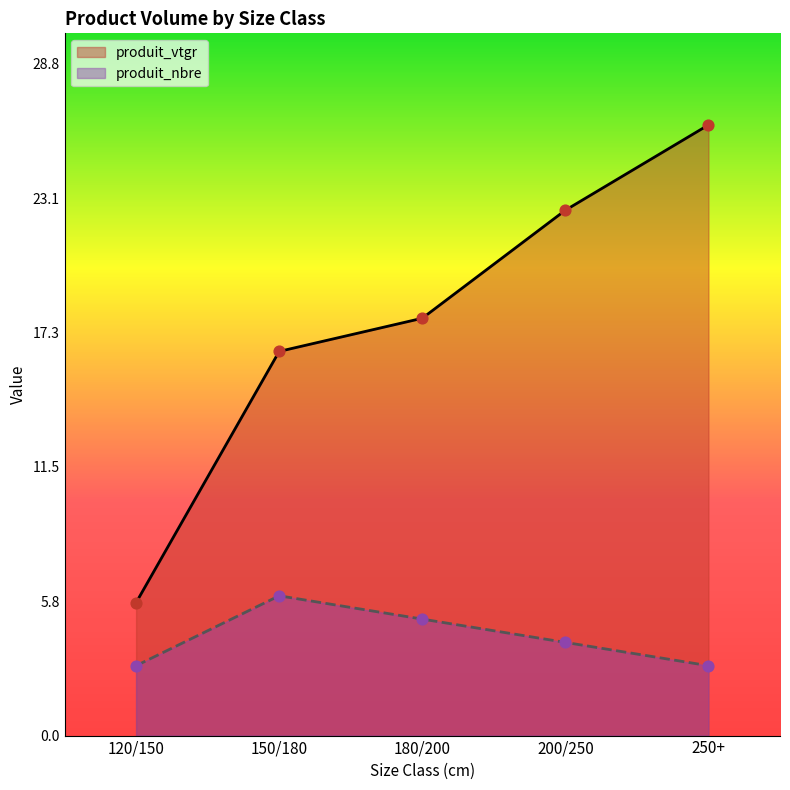

What are all the series names shown in the legend?

produit_vtgr, produit_nbre